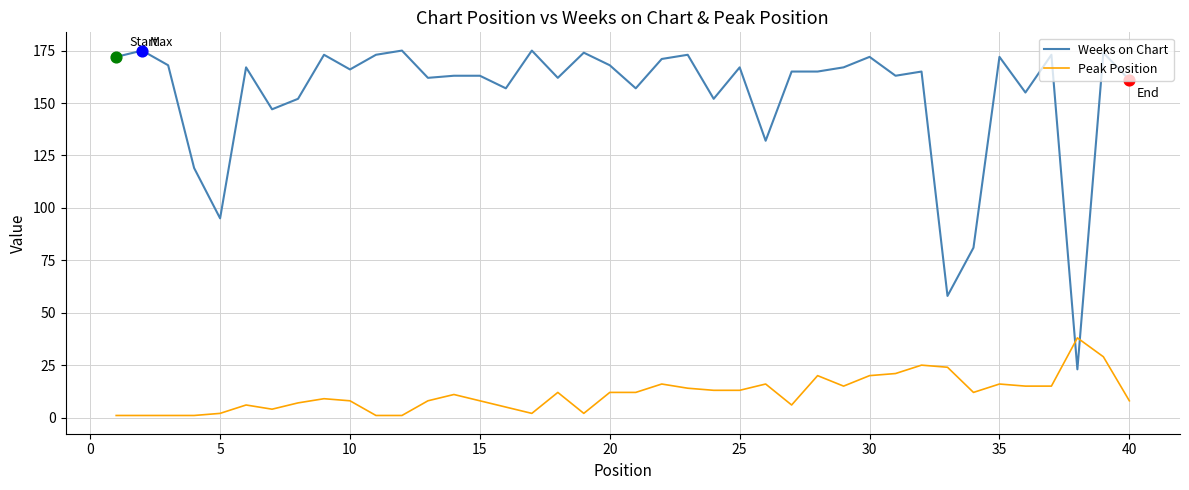

Which series has the largest total across all categories?

Weeks on Chart